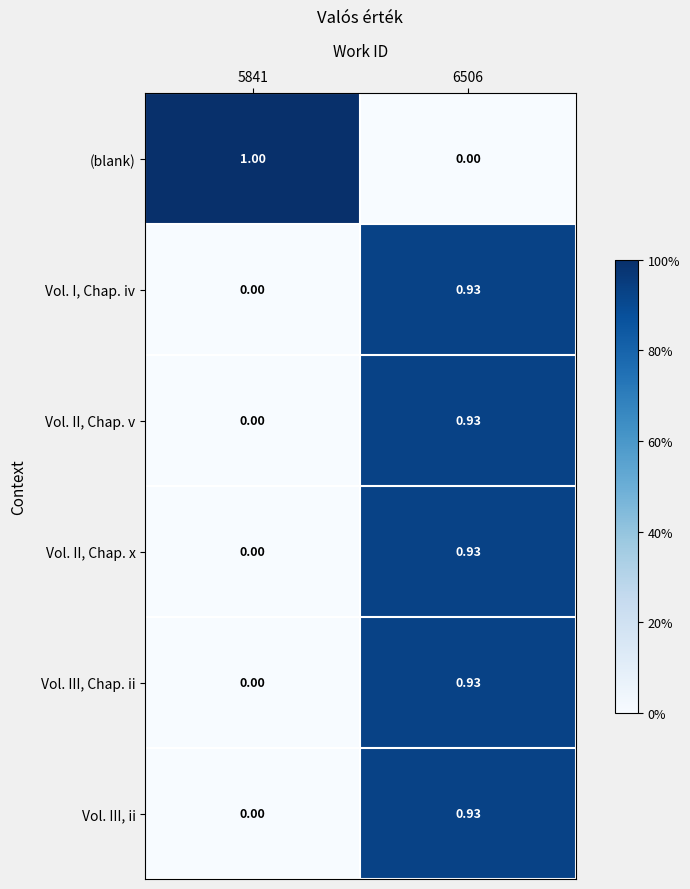

Between 5841 and 6506, which series saw the biggest shift?

(blank)